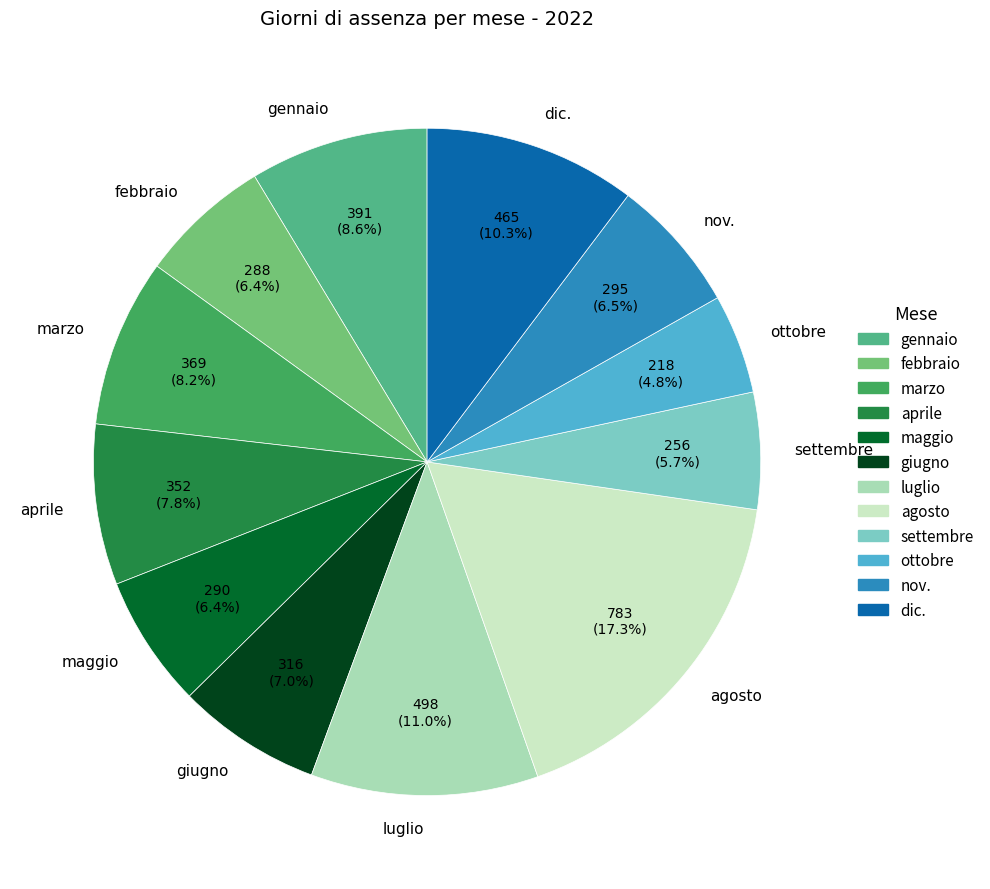

What percentage is the giugno slice, to the nearest percent?

7%